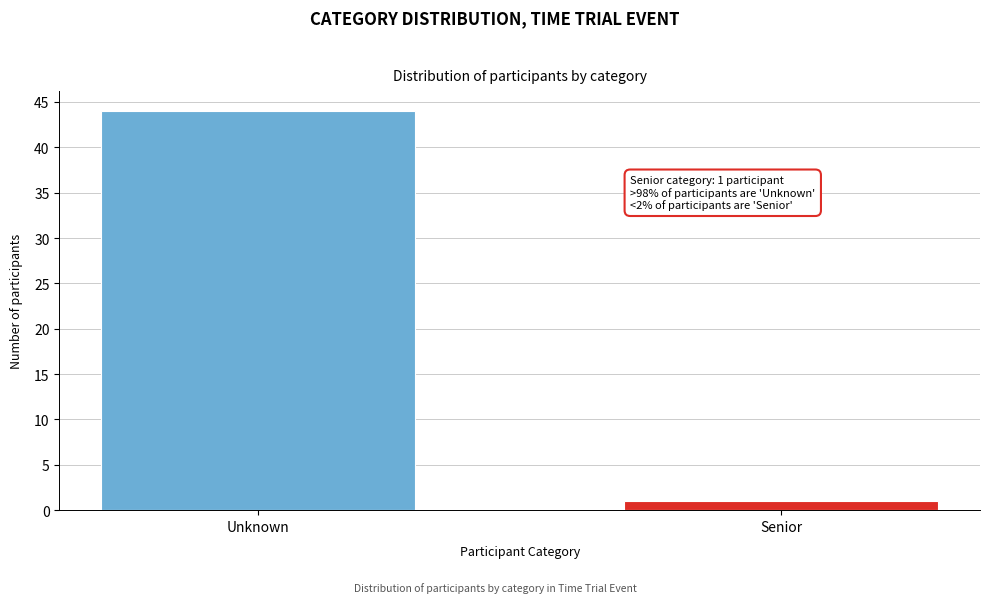

Reading left to right, extract all data points from this chart.

44	1